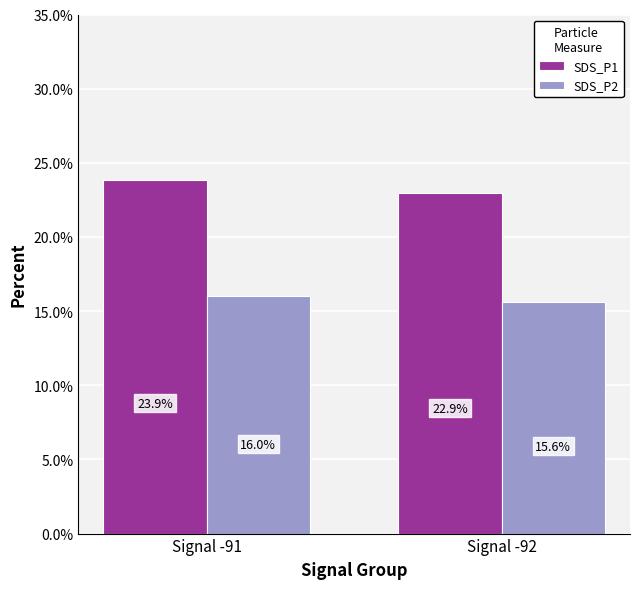

Which series has the largest range (max minus min)?

SDS_P1